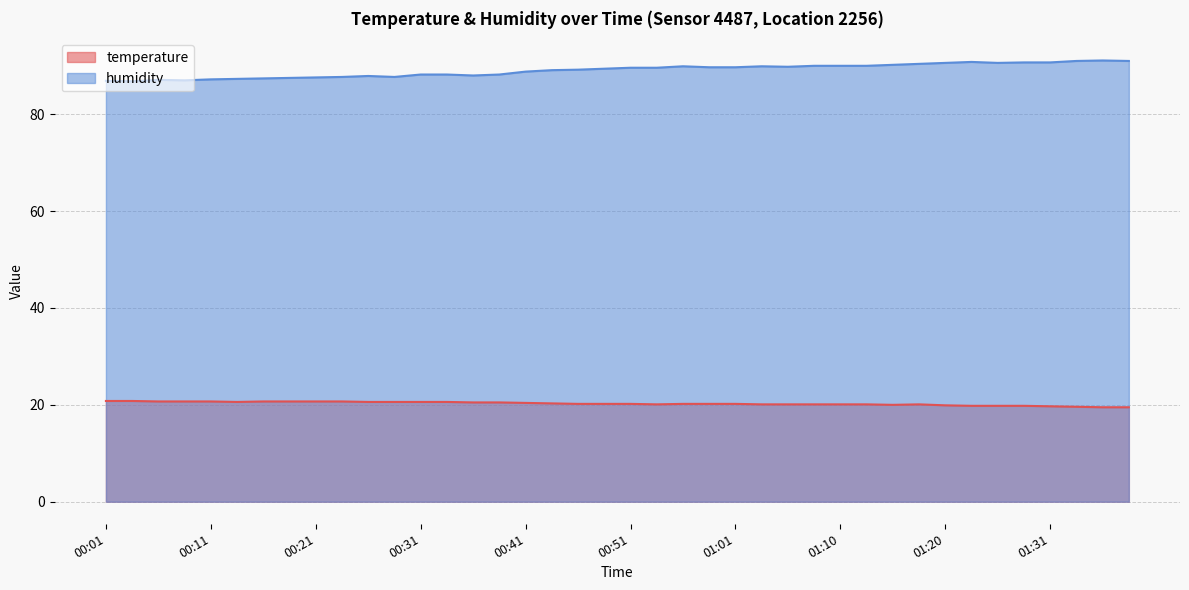

Reading left to right, transcribe all the data shown in this chart.

temperature: 20.8	20.8	20.7	20.7	20.7	20.6	20.7	20.7	20.7	20.7	20.6	20.6	20.6	20.6	20.5	20.5	20.4	20.3	20.2	20.2	20.2	20.1	20.2	20.2	20.2	20.1	20.1	20.1	20.1	20.1	20.0	20.1	19.9	19.8	19.8	19.8	19.7	19.6	19.5	19.5
humidity: 86.9	86.8	87.1	87.0	87.2	87.3	87.4	87.5	87.6	87.7	87.9	87.7	88.2	88.2	88.0	88.2	88.8	89.1	89.2	89.4	89.6	89.6	89.9	89.7	89.7	89.9	89.8	90.0	90.0	90.0	90.2	90.4	90.6	90.8	90.6	90.7	90.7	91.0	91.1	91.0